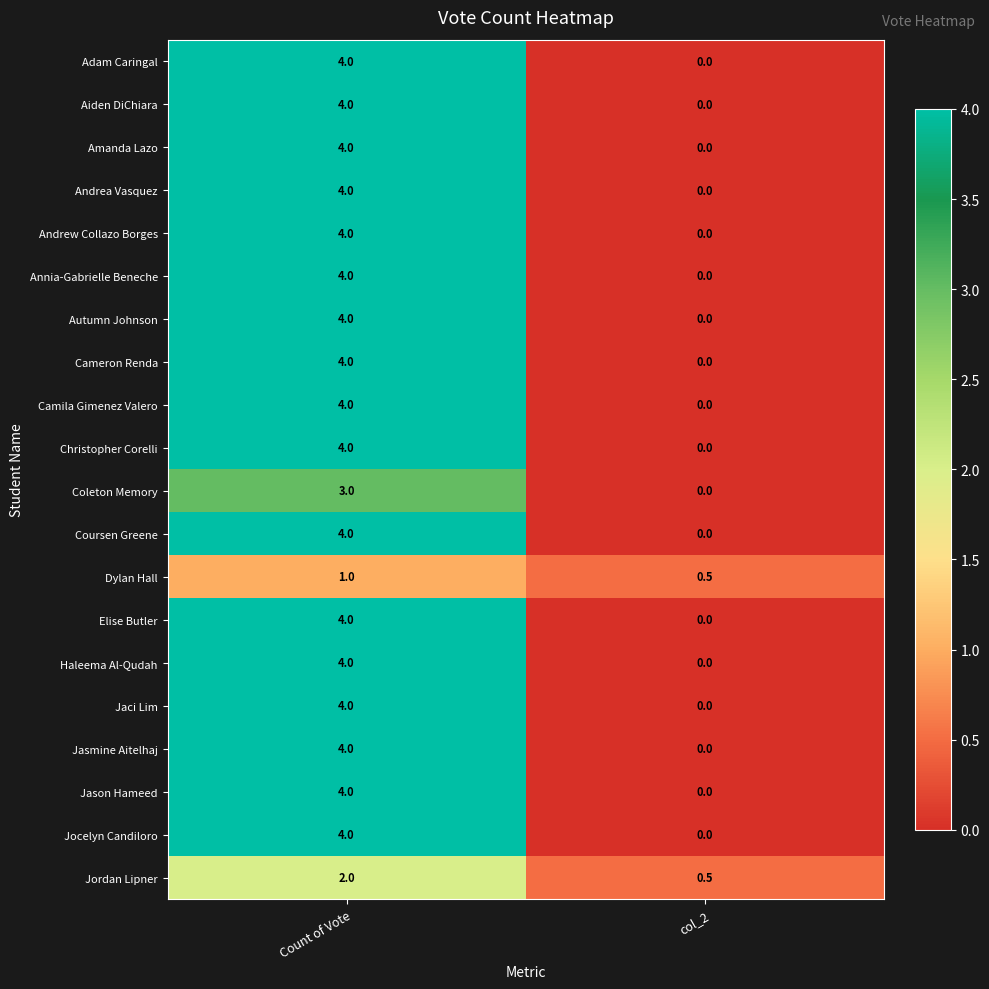

At which category is the sum across all series the highest?

Count of Vote